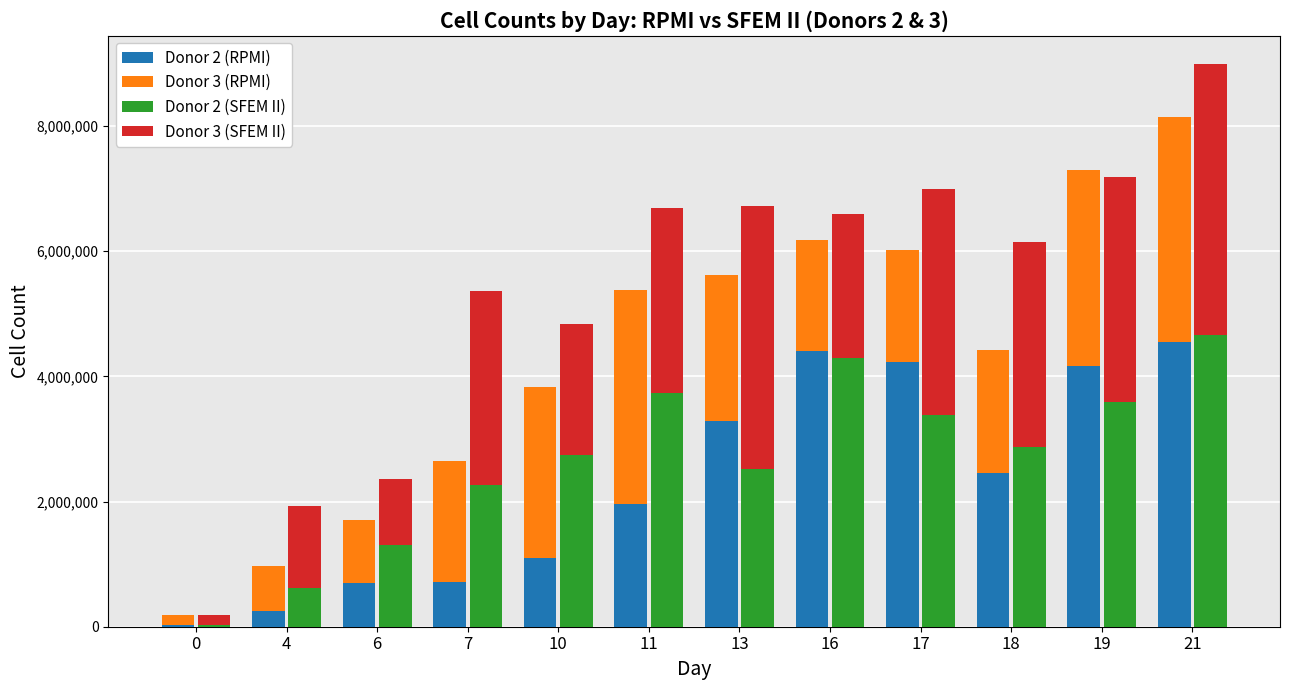

Which series has the largest total across all categories?

Donor 3 (SFEM II)